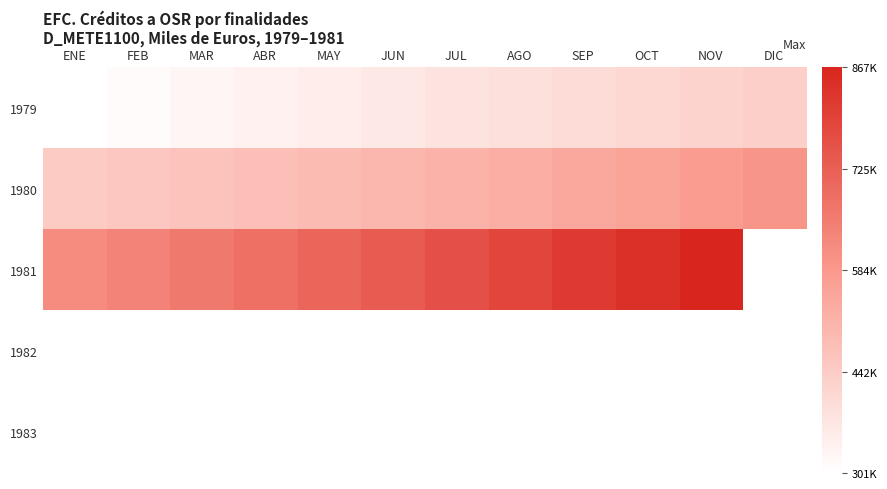

Is the value of 1981 at NOV greater than the value of 1980 at ENE?

Yes